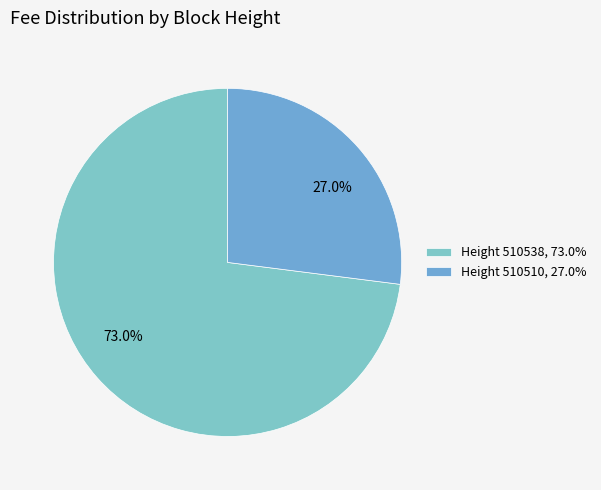

Is there any slice that represents more than half of the pie?

Yes